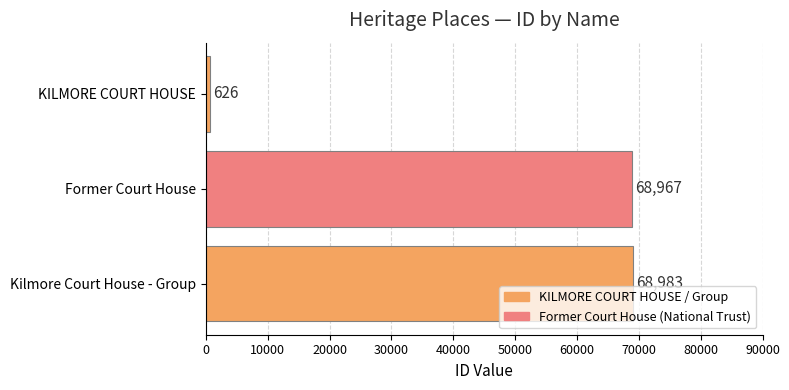

Does the chart contain any negative values?

No